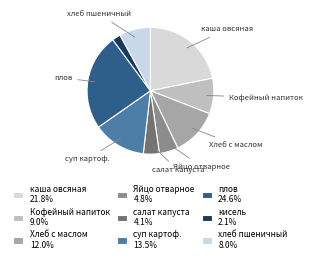

Is there any slice that represents more than half of the pie?

No